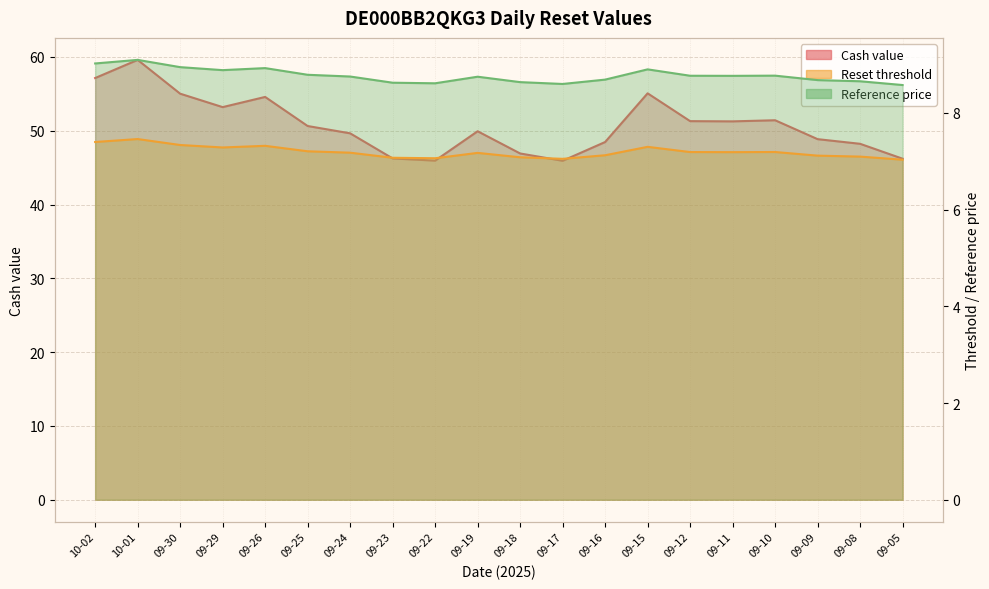

True or false: Reset threshold has a value of 10.4 at 09-24.

False